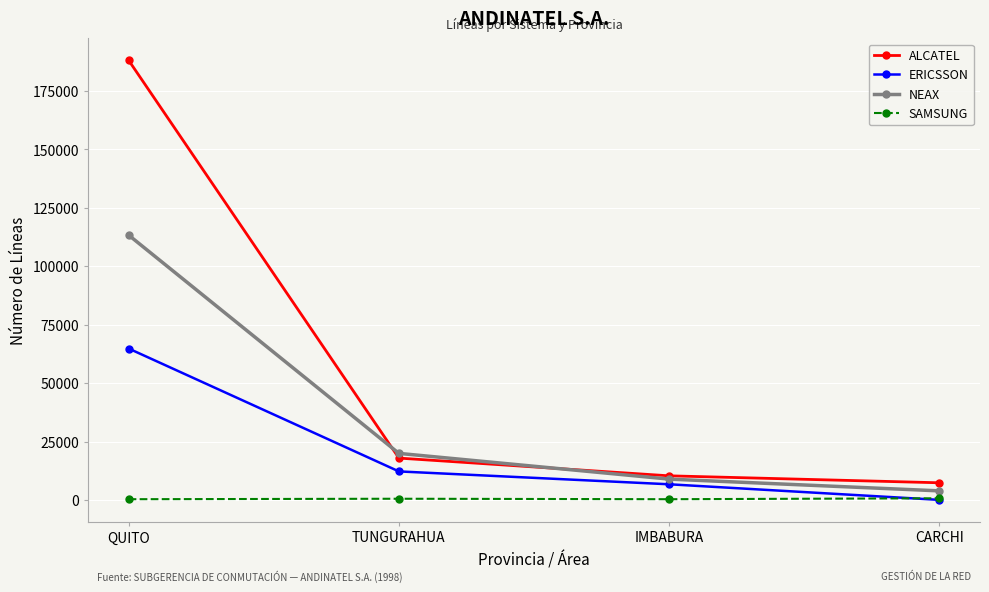

True or false: ERICSSON has more than 1 interior local peaks.

False